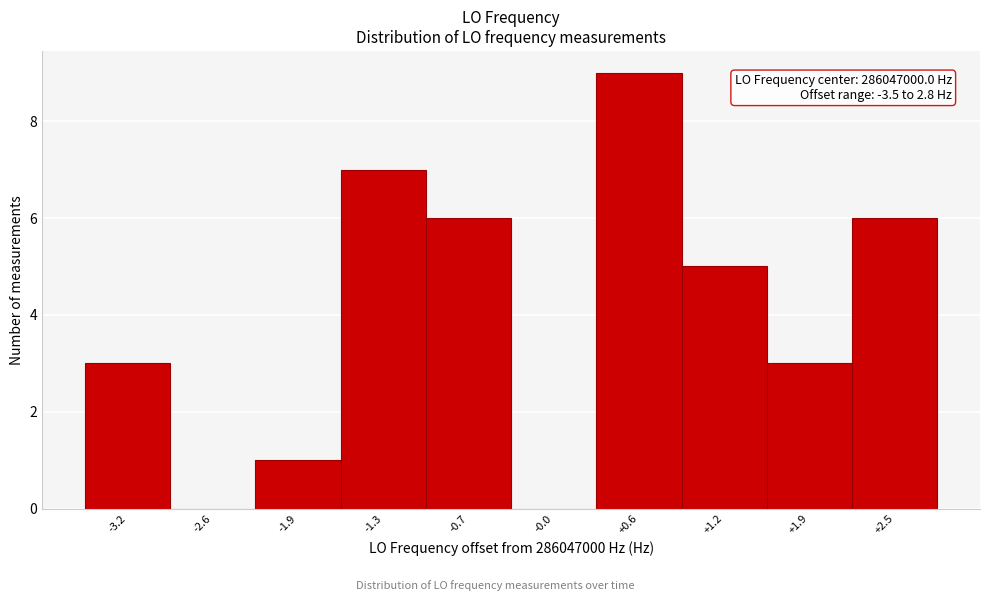

Which range on the x-axis has the tallest bar?

0.3 to 0.9